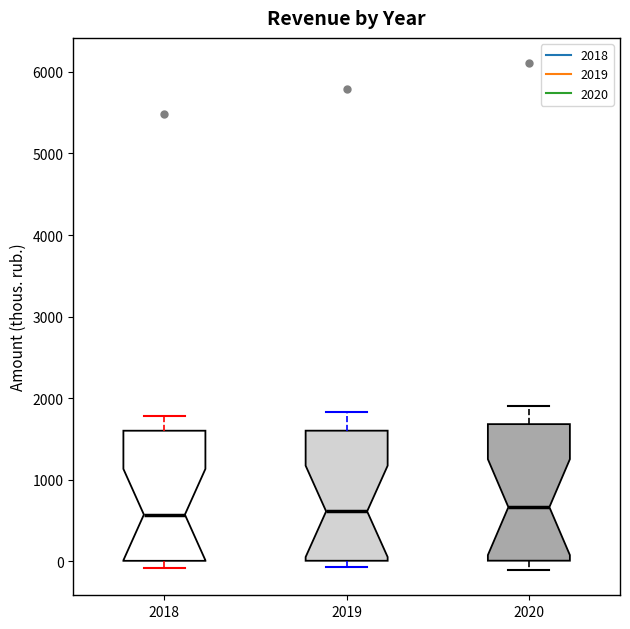

Where is the lower edge of the box at x = 2019 on the y-axis? The values are not printed on the chart, so give them approximately, as read against the axis.

0